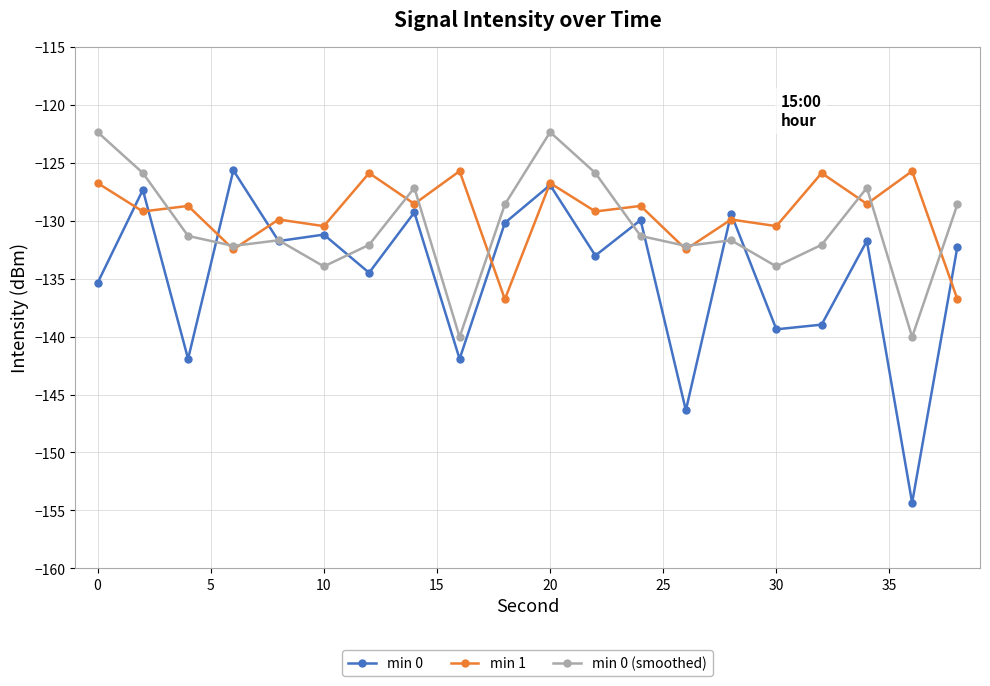

What is the average value of the min 1 series?

-129.4